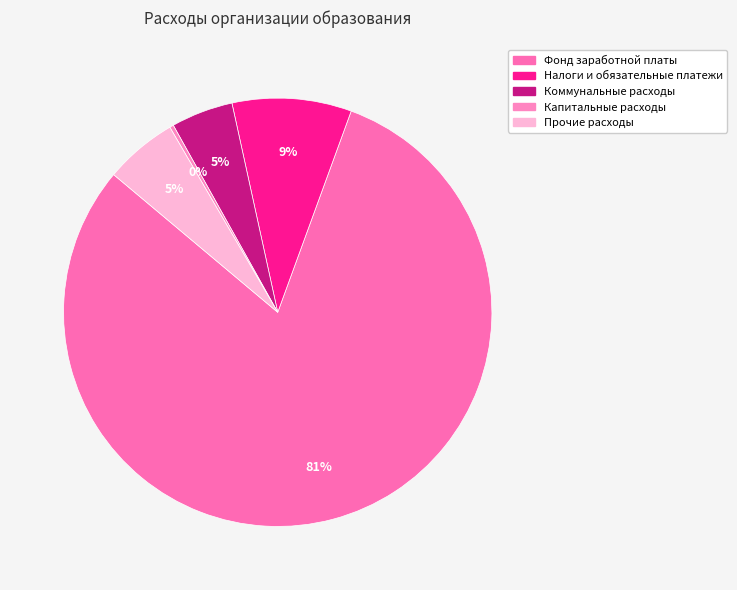

How many slices are in this pie chart?

5